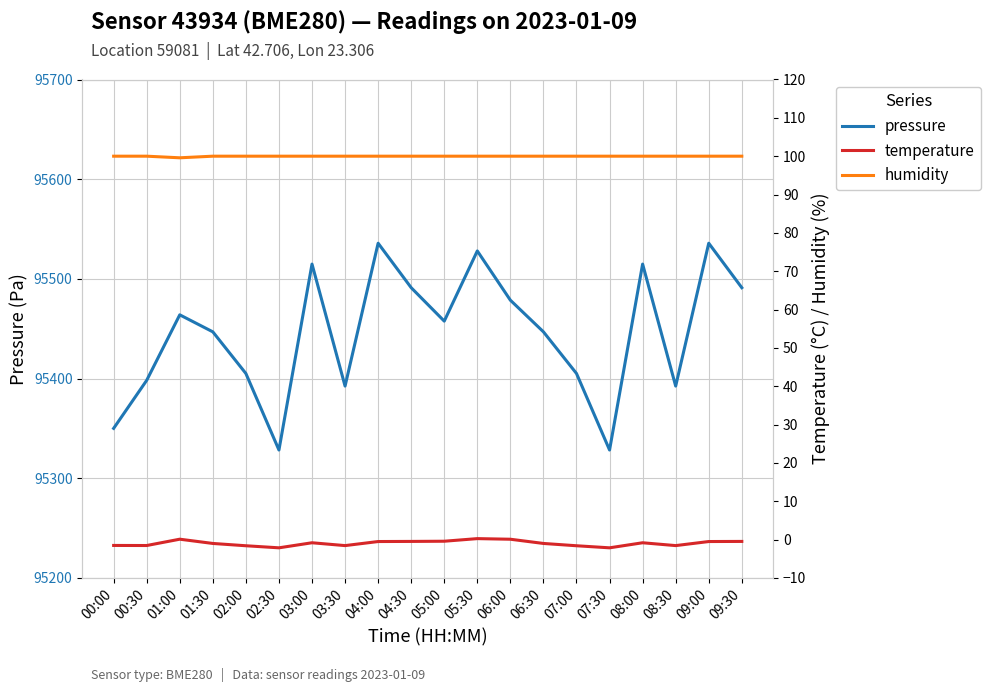

How many interior local peaks does the pressure series have?

6